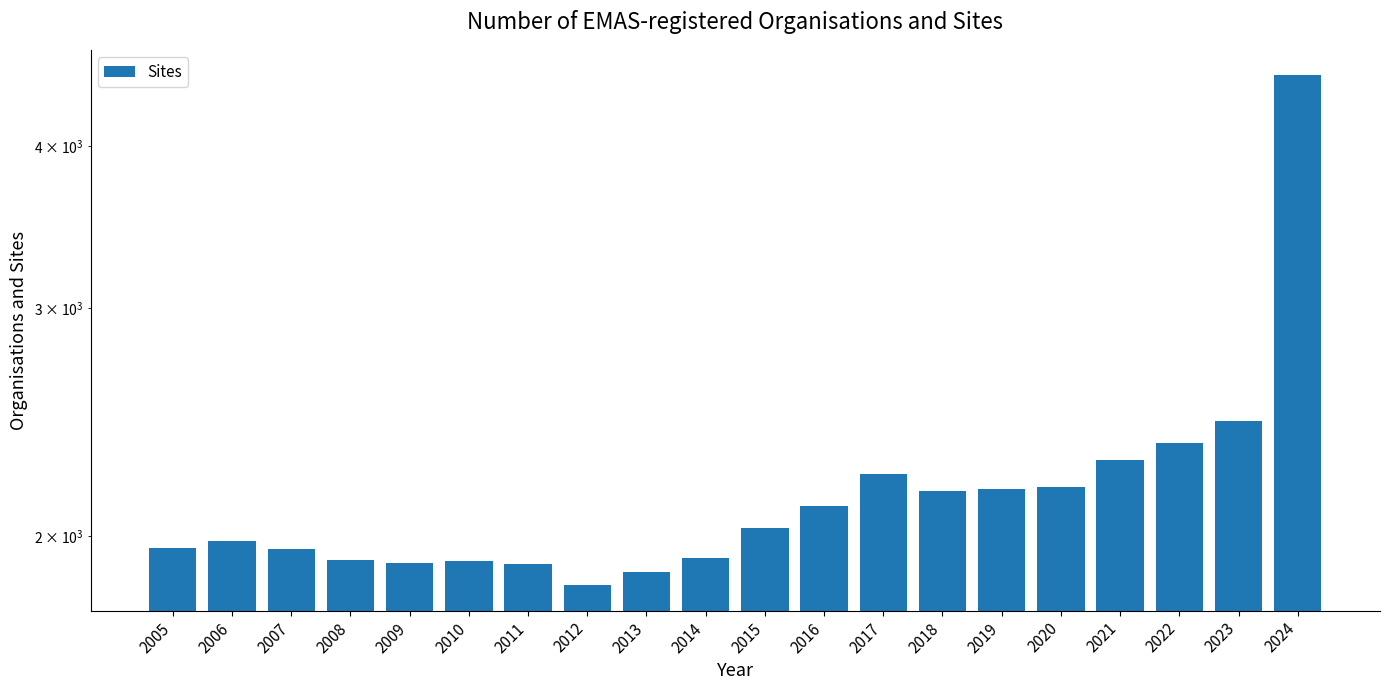

What is the difference between the maximum and minimum values?

2699